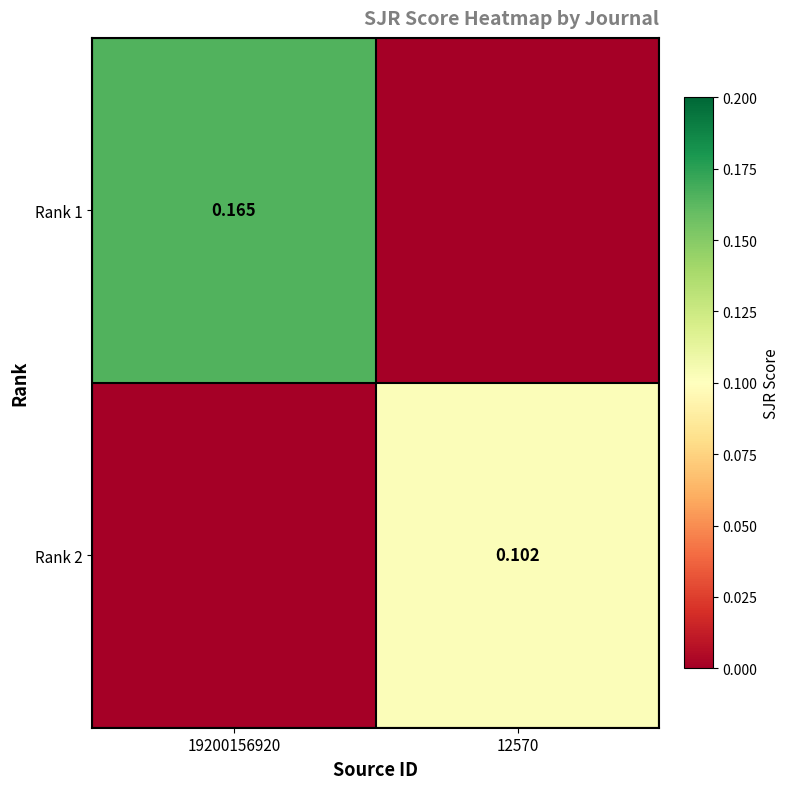

Is the value of Rank 2 at 12570 greater than the value of Rank 1 at 19200156920?

No